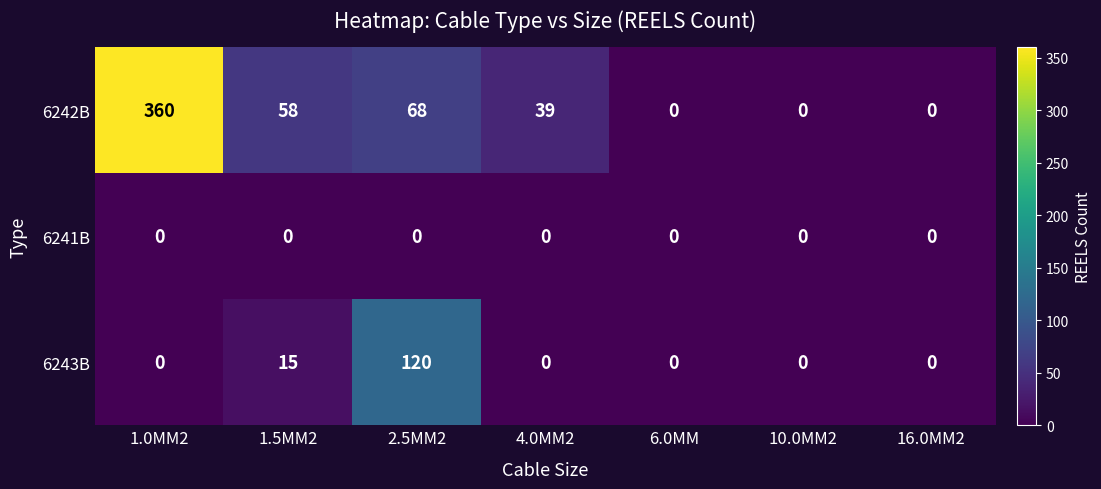

Rank the series by their maximum value, from lowest to highest.

6241B, 6243B, 6242B